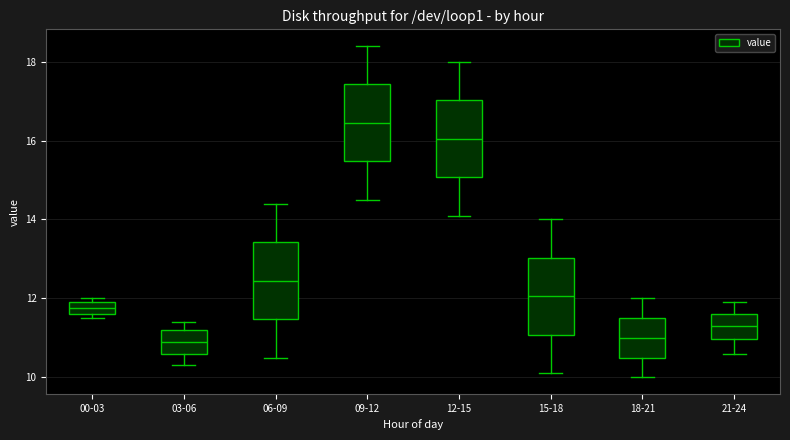

Reading left to right, read every box against the y-axis: the position of its median line, the range the box covers, and the ends of its whiskers. The values are not printed on the chart, so give them approximately, as read against the axis.

00-03: median 11.8, box 11.6 to 12.0, whiskers 11.6 (just below the box's lower edge) to 12.0 (just above the box's upper edge)
03-06: median 11.0, box 10.6 to 11.2, whiskers 10.4 to 11.4
06-09: median 12.4, box 11.4 to 13.4, whiskers 10.6 to 14.4
09-12: median 16.4, box 15.4 to 17.4, whiskers 14.6 to 18.4
12-15: median 16.0, box 15.0 to 17.0, whiskers 14.2 to 18.0
15-18: median 12.0, box 11.0 to 13.0, whiskers 10.2 to 14.0
18-21: median 11.0, box 10.6 to 11.6, whiskers 10.0 to 12.0
21-24: median 11.4, box 11.0 to 11.6, whiskers 10.6 to 12.0